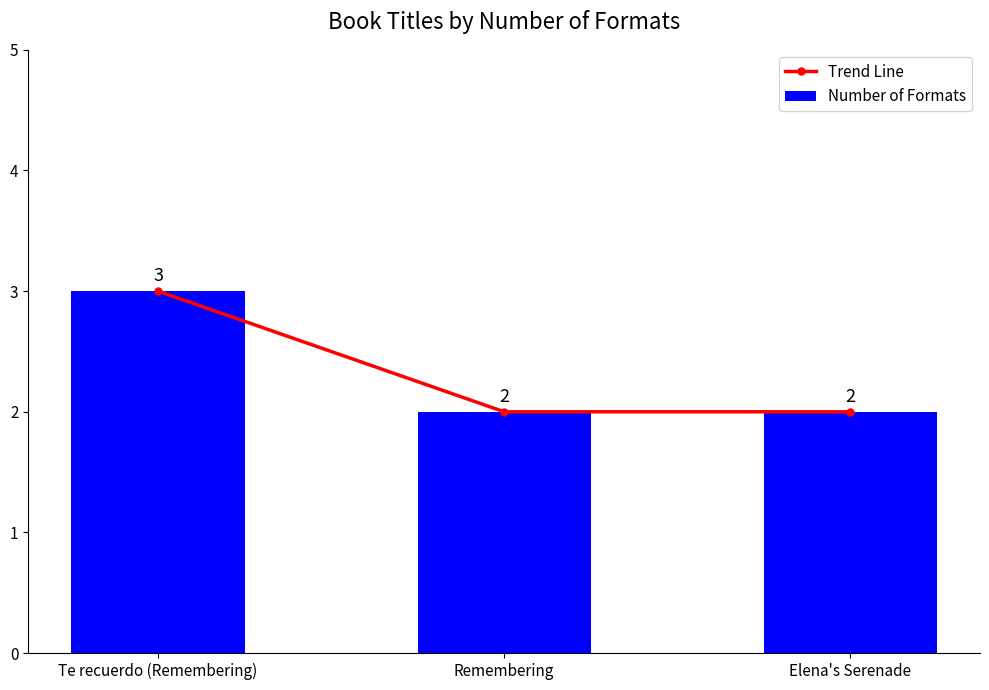

What is the label of the 3rd bar from the left?

Elena's Serenade